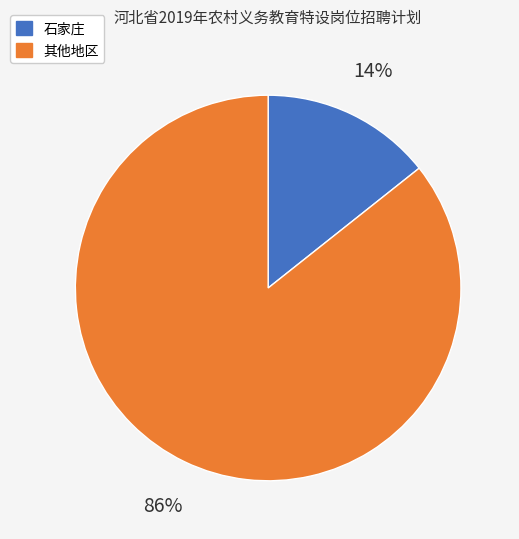

To the nearest percent, what is the average slice percentage?

50%